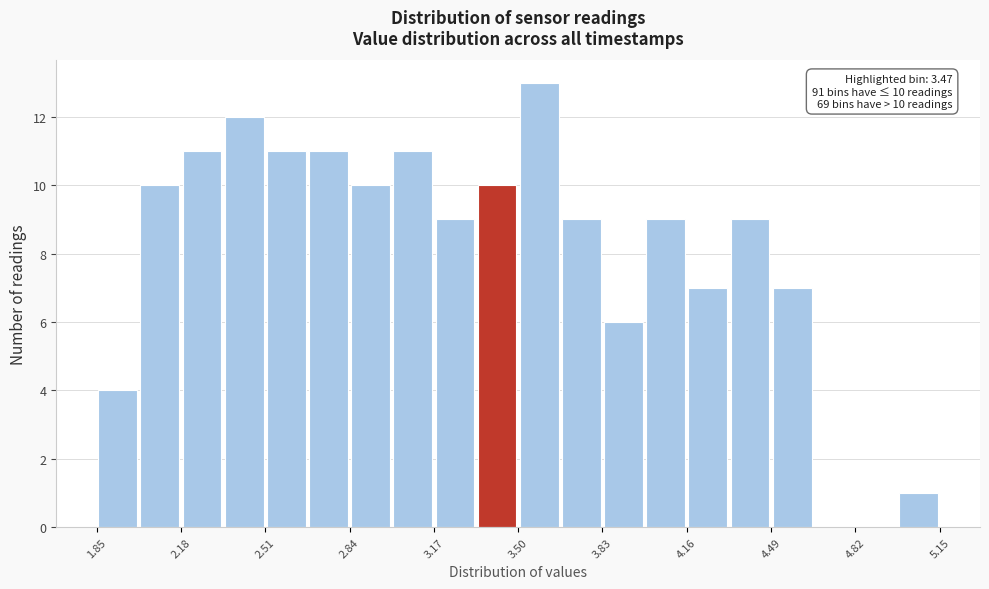

Around what value on the x-axis is the tallest bar? Give the approximate position of its centre, as read against the axis.

3.60